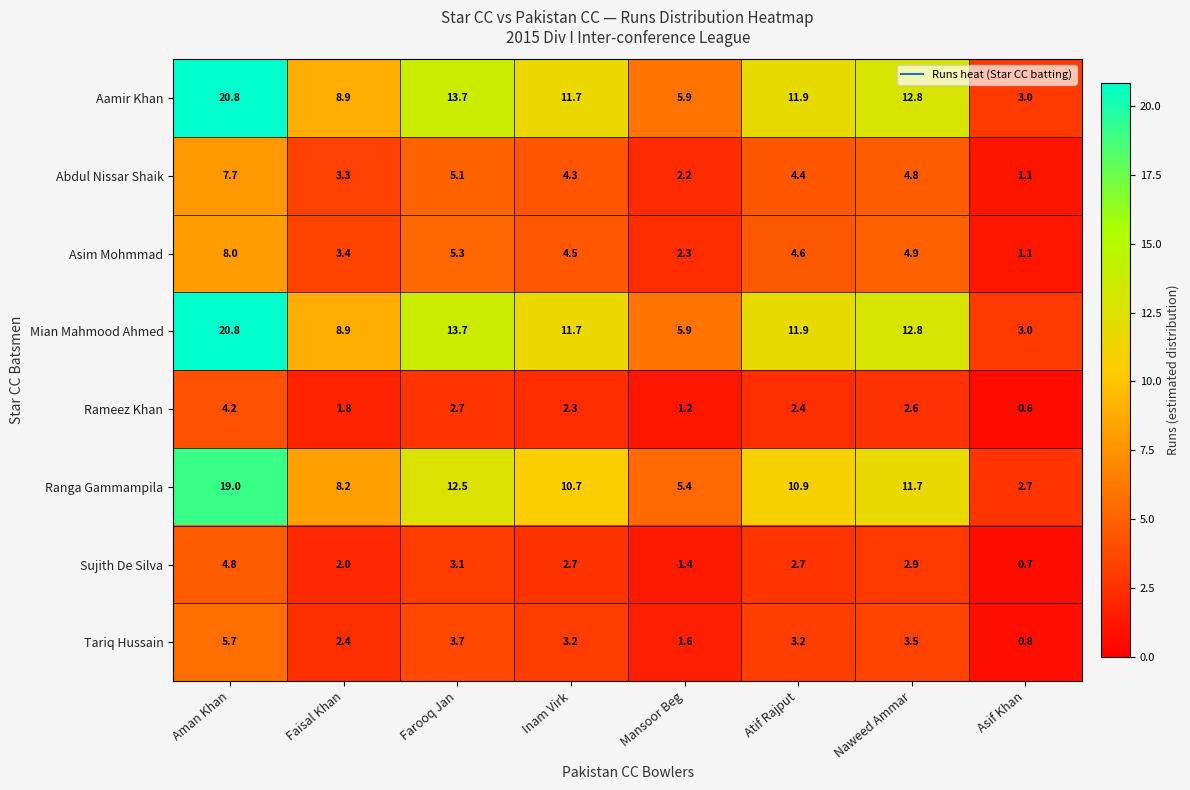

At which category is the sum across all series the highest?

Aman Khan